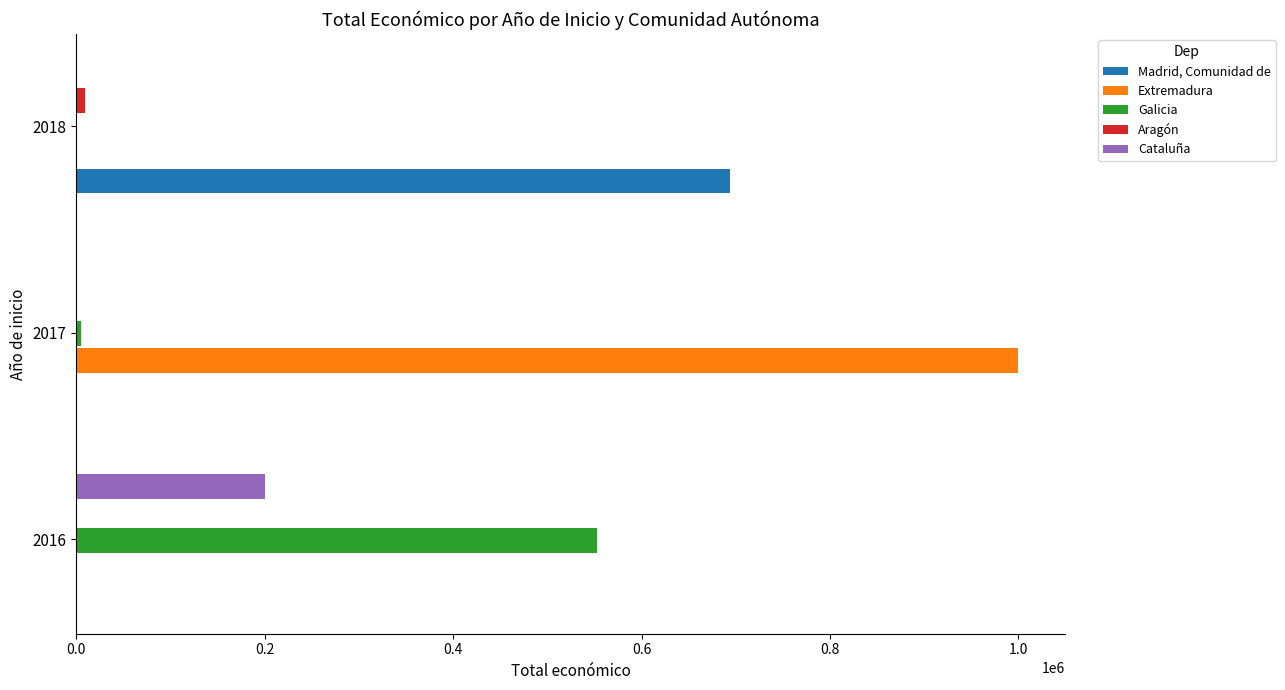

Between 2016 and 2018, which series saw the biggest shift?

Madrid, Comunidad de